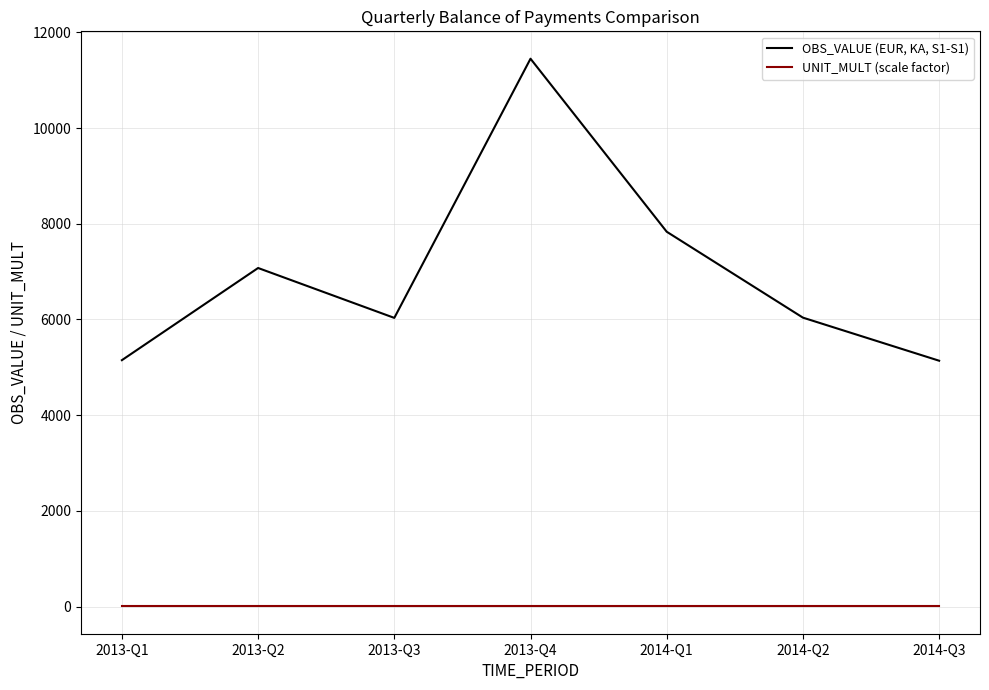

True or false: OBS_VALUE (EUR, KA, S1-S1) has more than 2 points higher than both neighbors.

False